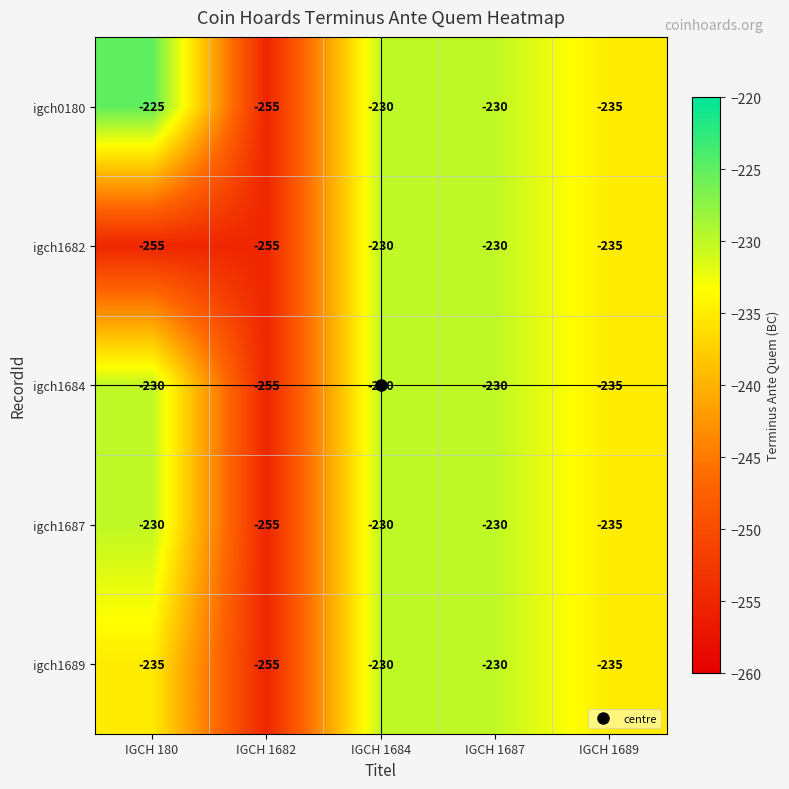

Count the number of data series in this chart.

5